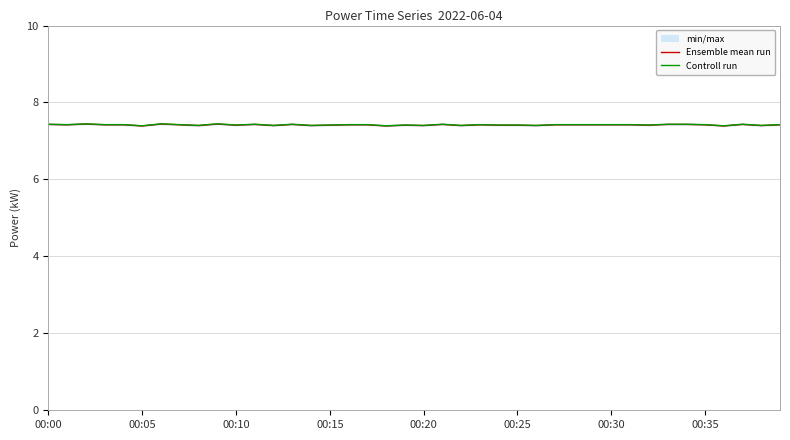

What is the maximum value for Ensemble mean run?

7.4